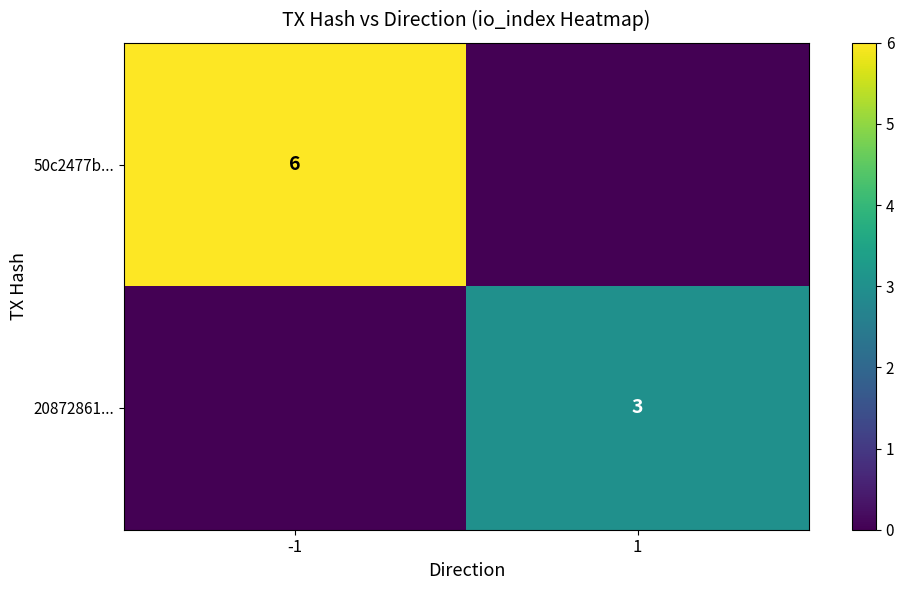

Is the value of 20872861... at 1 greater than the value of 50c2477b... at -1?

No